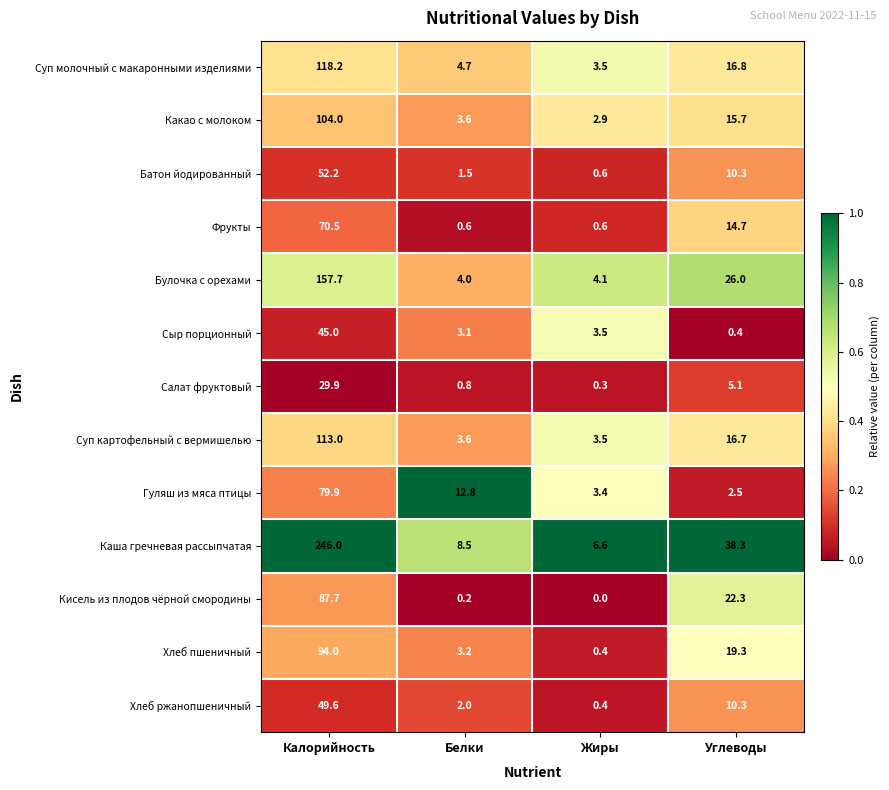

What is the total value across all series at Углеводы?

198.4